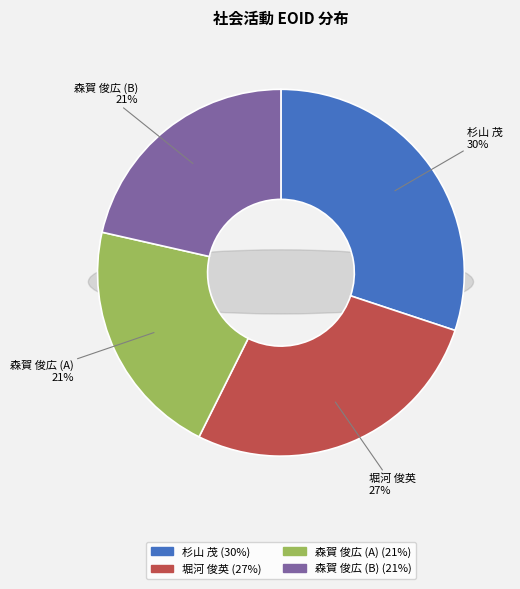

To the nearest percent, what percentage of the pie is 杉山 茂 (375220)?

30%